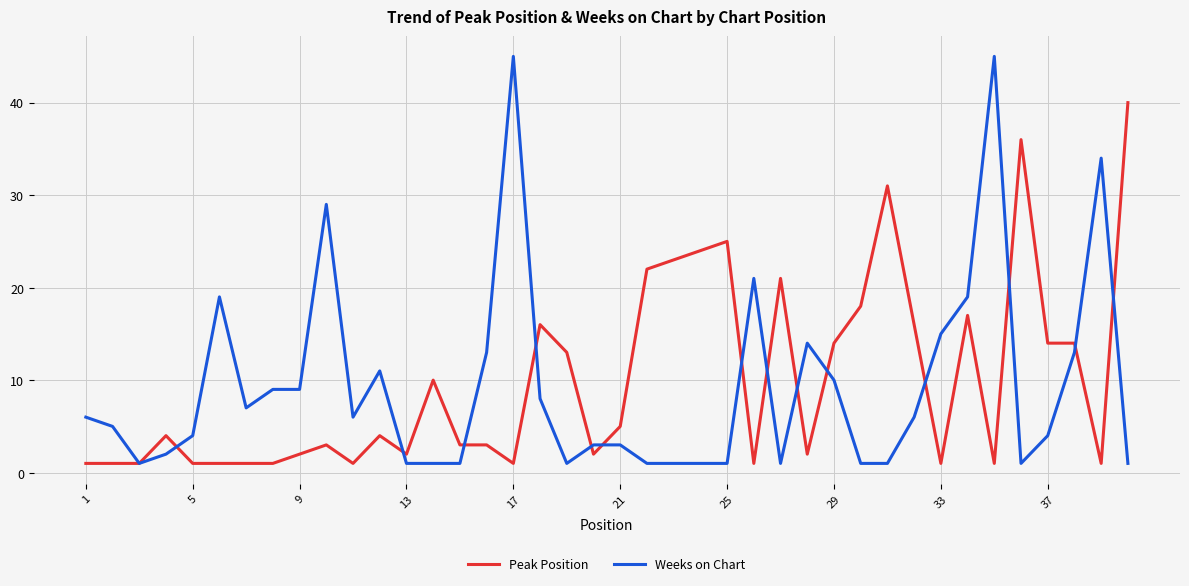

What is the maximum value shown in the chart?

45